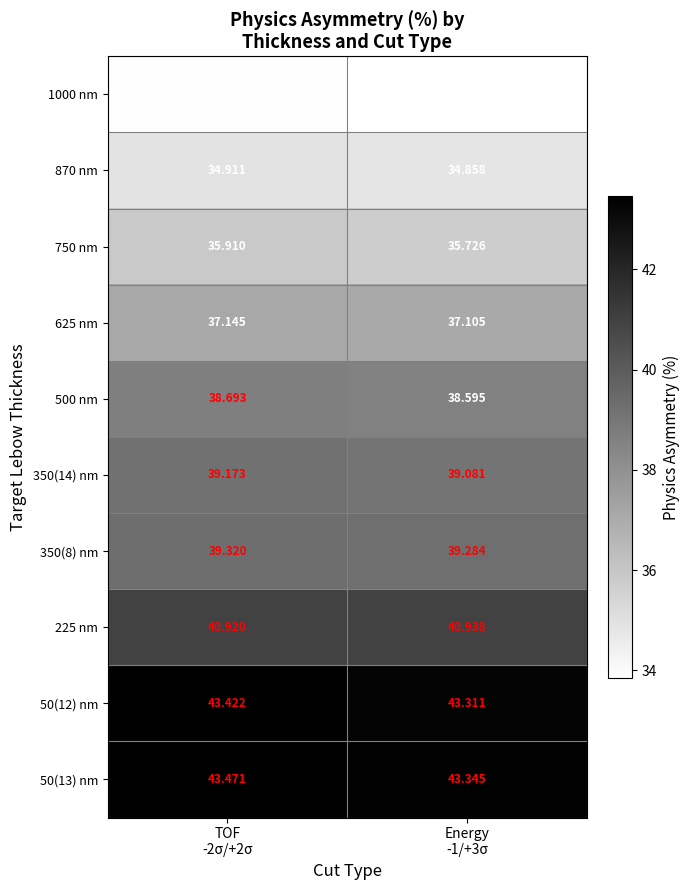

Reading right to left, extract all data points from this chart.

1000 nm: Energy
-1/+3σ=33.8	TOF
-2σ/+2σ=33.9
870 nm: Energy
-1/+3σ=34.9	TOF
-2σ/+2σ=34.9
750 nm: Energy
-1/+3σ=35.7	TOF
-2σ/+2σ=35.9
625 nm: Energy
-1/+3σ=37.1	TOF
-2σ/+2σ=37.1
500 nm: Energy
-1/+3σ=38.6	TOF
-2σ/+2σ=38.7
350(14) nm: Energy
-1/+3σ=39.1	TOF
-2σ/+2σ=39.2
350(8) nm: Energy
-1/+3σ=39.3	TOF
-2σ/+2σ=39.3
225 nm: Energy
-1/+3σ=40.9	TOF
-2σ/+2σ=40.9
50(12) nm: Energy
-1/+3σ=43.3	TOF
-2σ/+2σ=43.4
50(13) nm: Energy
-1/+3σ=43.3	TOF
-2σ/+2σ=43.5